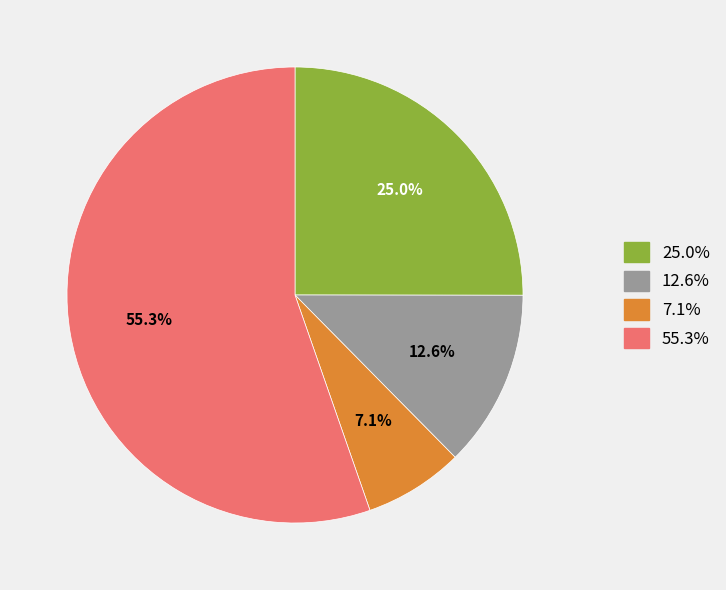

Is there any slice that represents more than half of the pie?

Yes